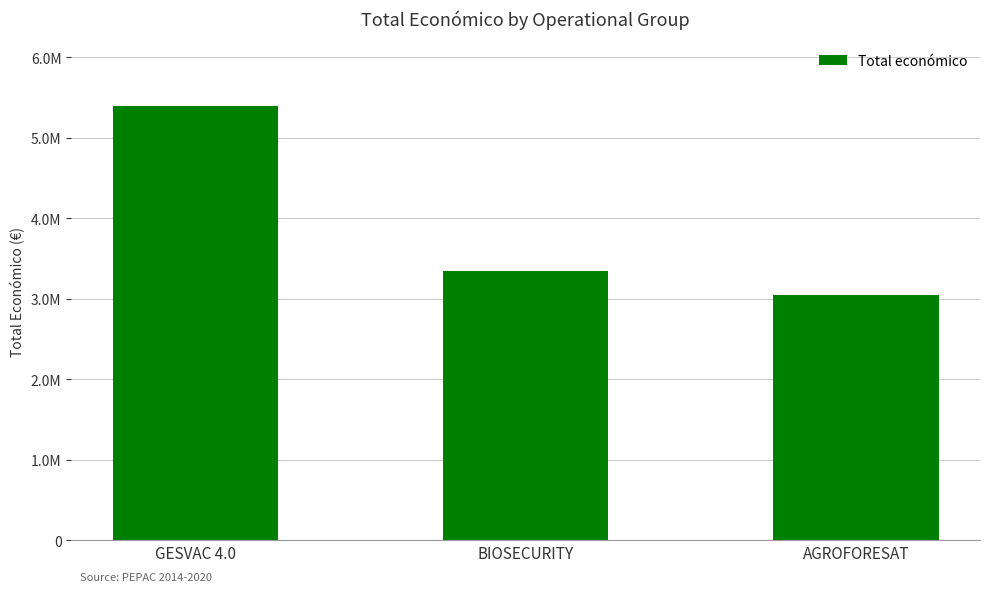

Which category has the highest value across all series?

GESVAC 4.0